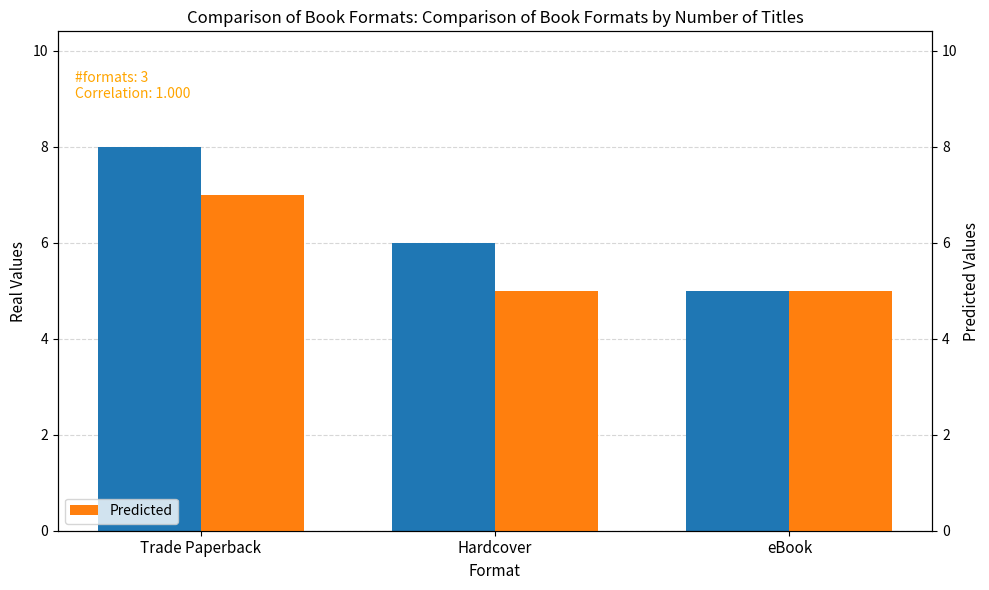

What is the difference between the highest and lowest values at Trade Paperback?

1